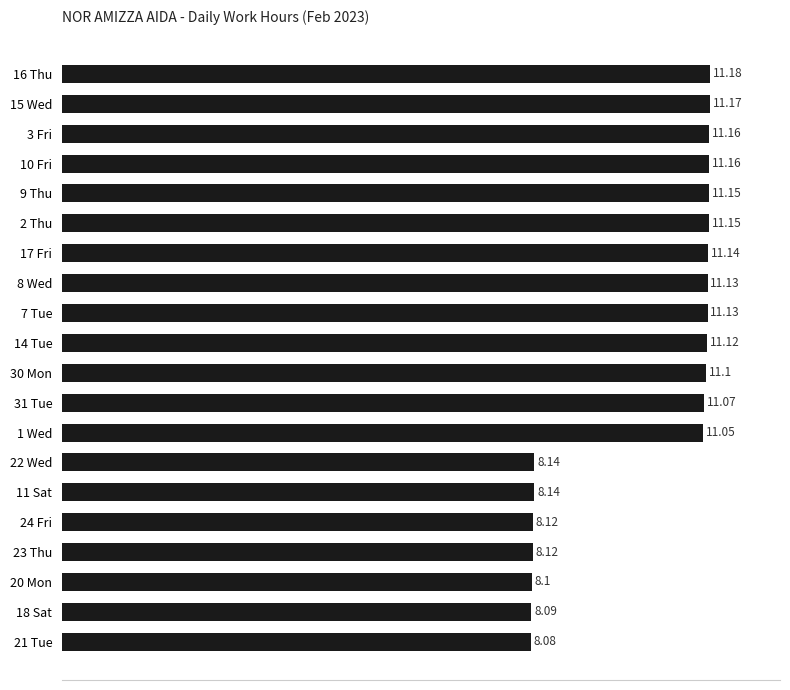

What is the ratio of the value at 14 Tue to the value at 2 Thu?

1.0